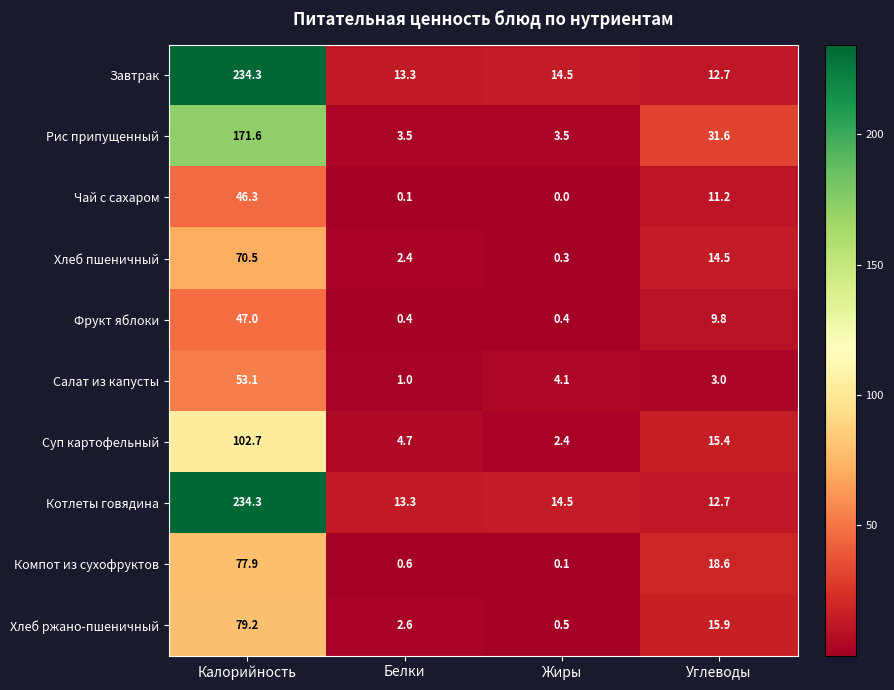

What is the approximate value of Фрукт яблоки at Белки?

0.4